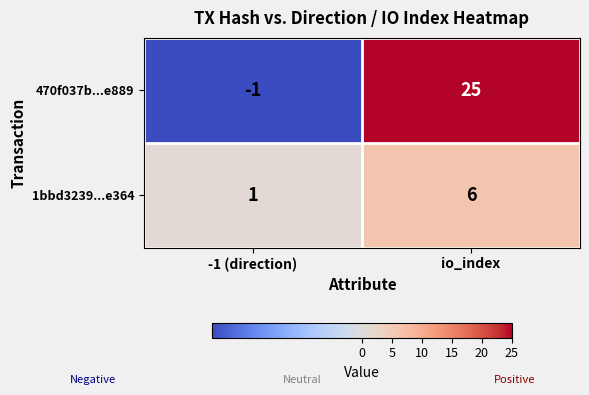

Which category has the lowest value in the 470f037b...e889 series?

-1 (direction)